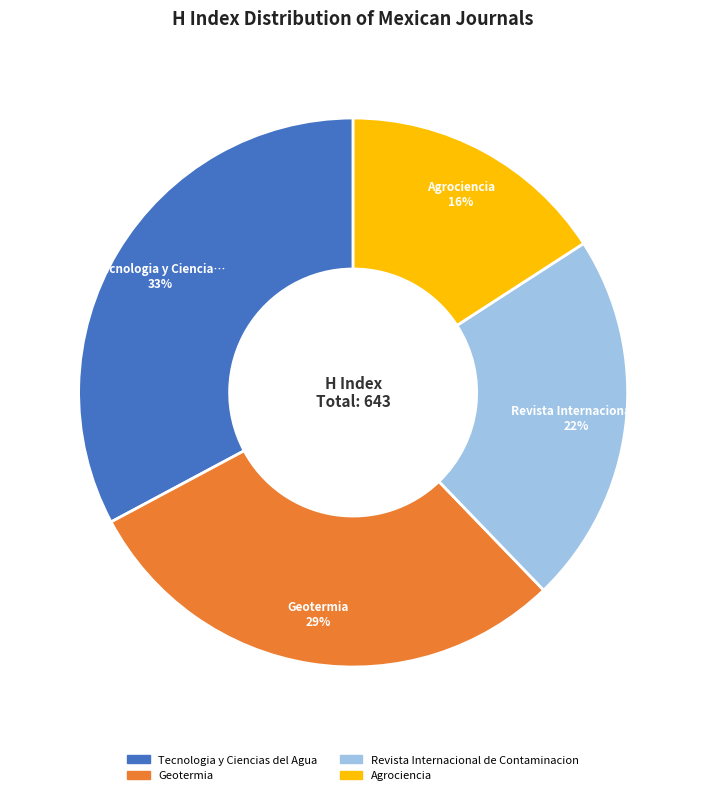

Does Geotermia represent more than half of the total?

No